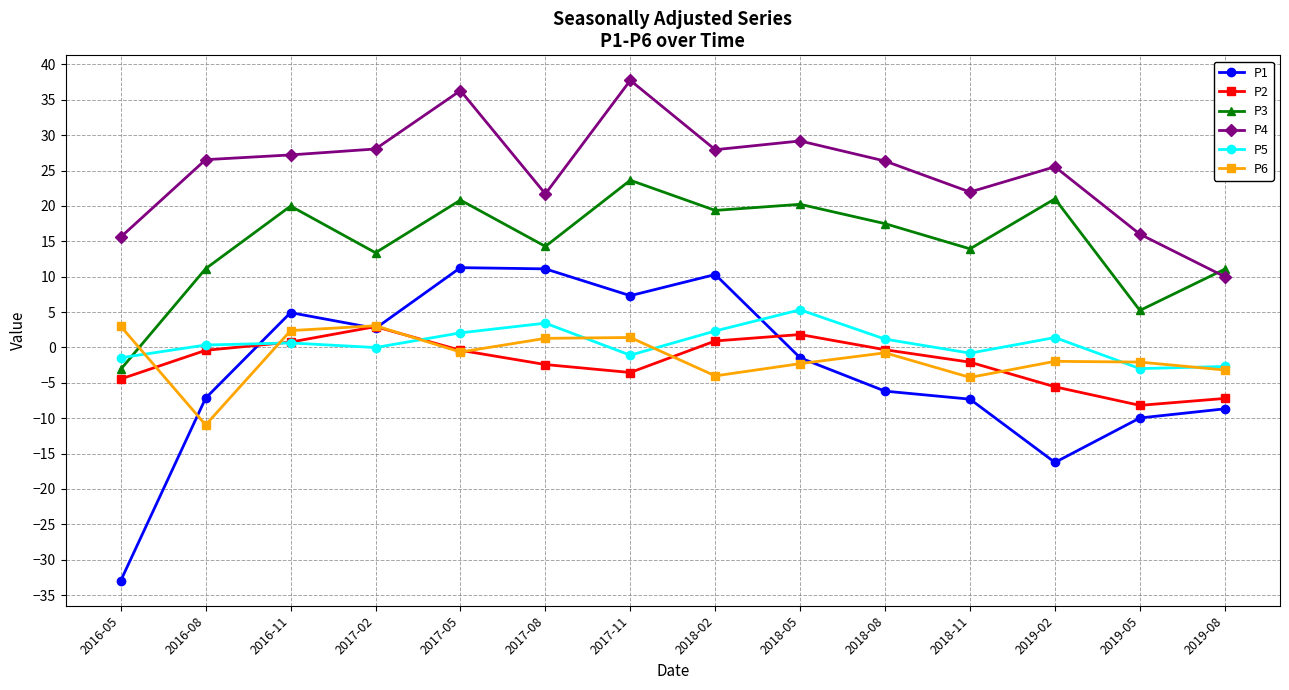

How many intersections are there between P2 and P5?

2